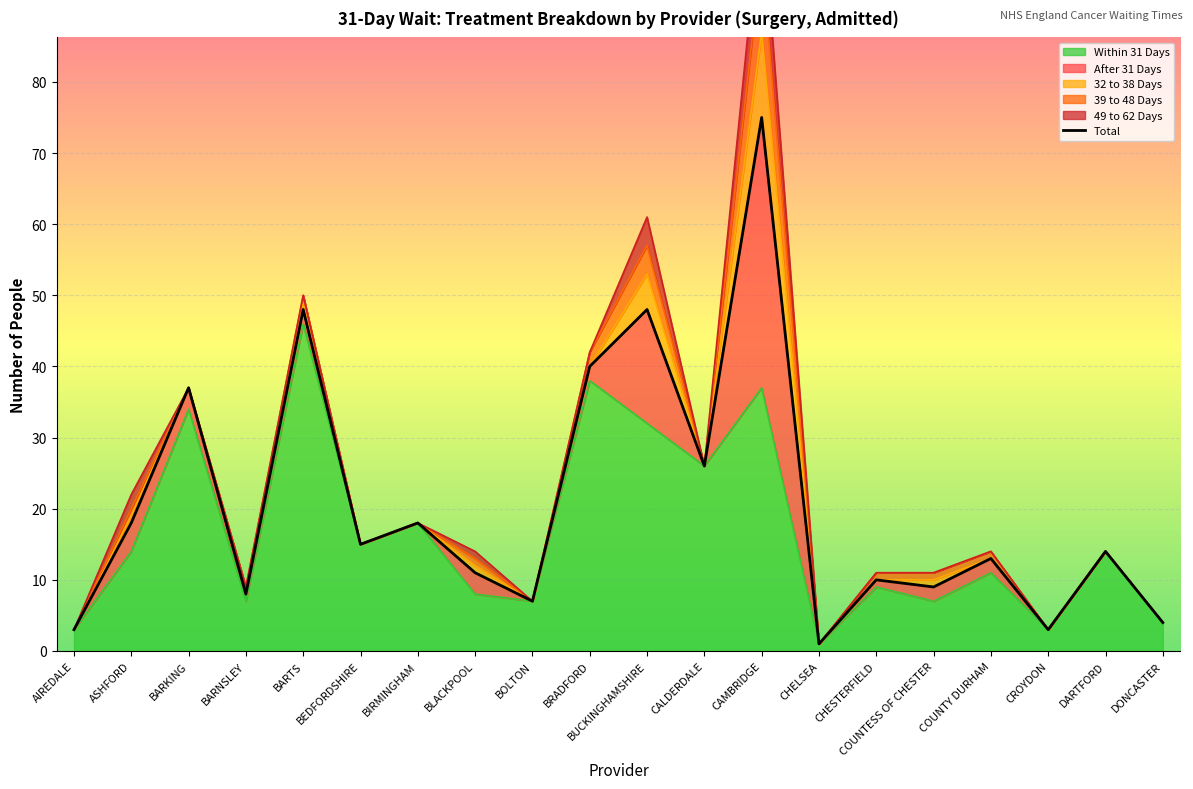

True or false: 49 to 62 Days and Total intersect in this chart.

False